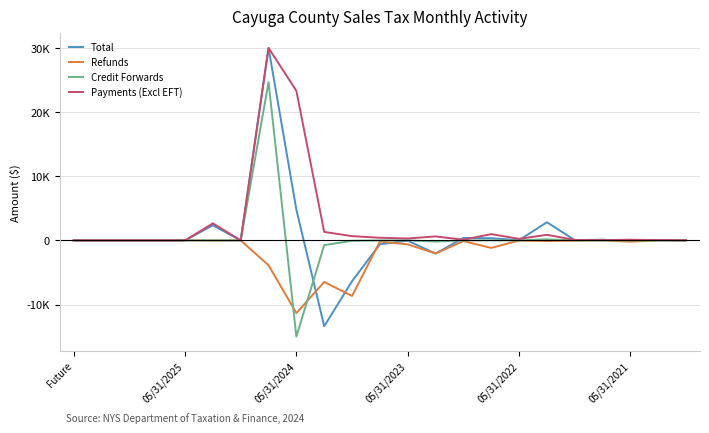

What are all the series names shown in the legend?

Total, Refunds, Credit Forwards, Payments (Excl EFT)